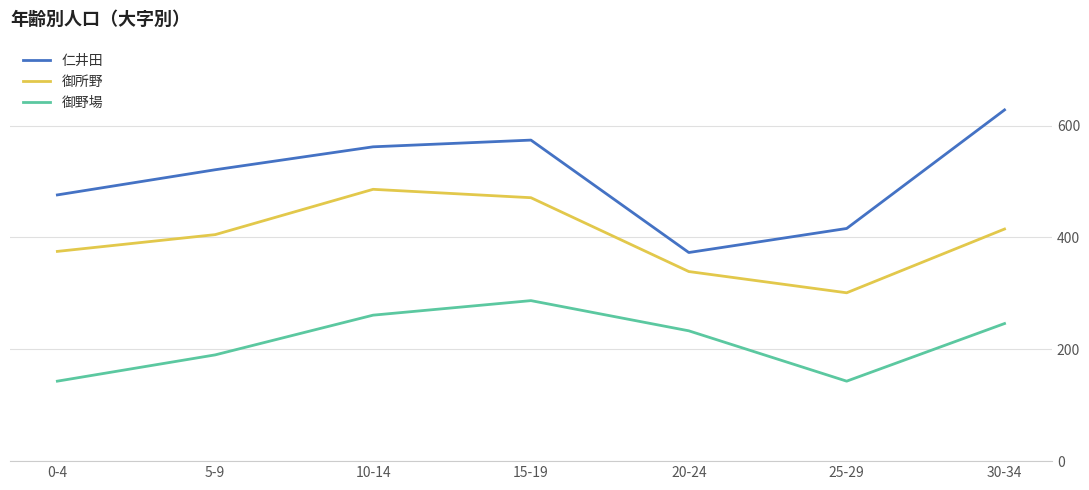

What position from the right is 15-19?

4